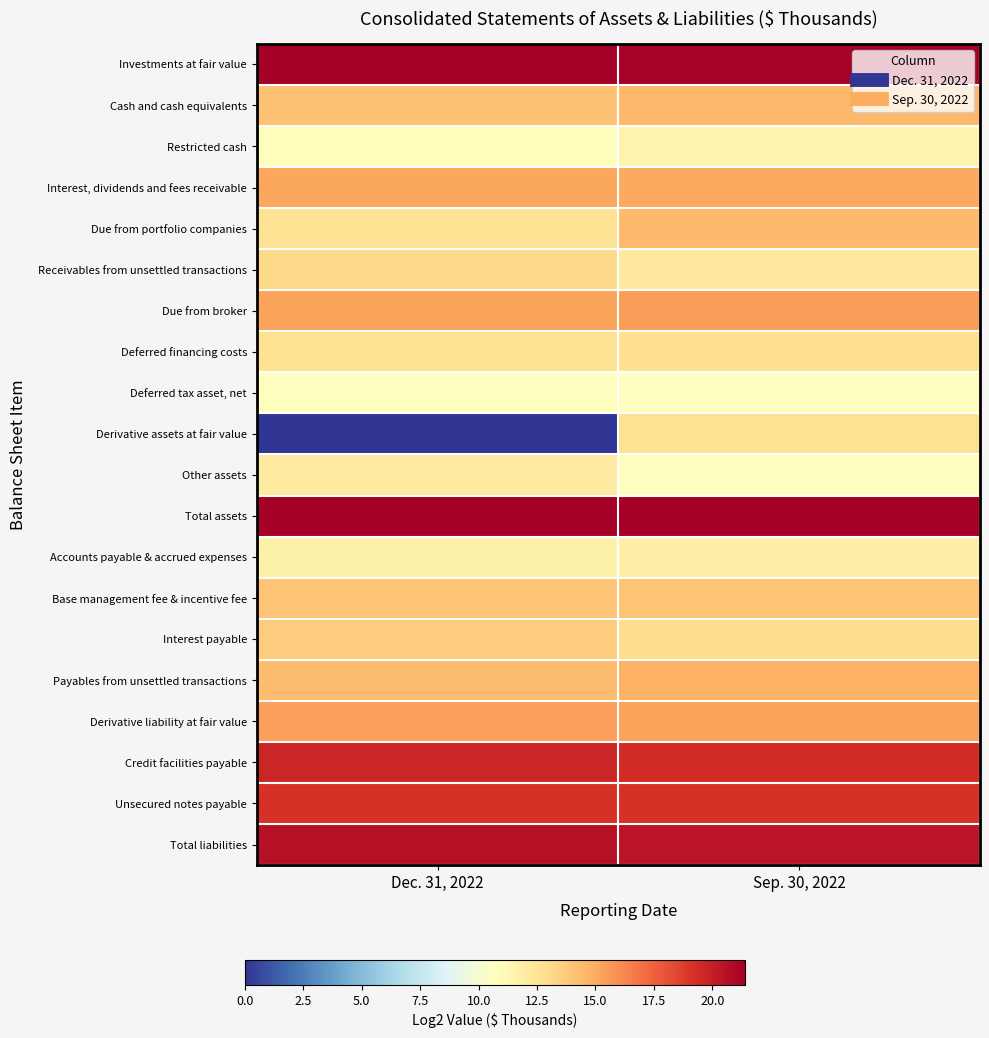

Reading left to right, list all the values displayed in this chart.

Investments at fair value: Dec. 31, 2022=21.3	Sep. 30, 2022=21.3
Cash and cash equivalents: Dec. 31, 2022=14.1	Sep. 30, 2022=14.5
Restricted cash: Dec. 31, 2022=10.9	Sep. 30, 2022=11.5
Interest, dividends and fees receivable: Dec. 31, 2022=15.2	Sep. 30, 2022=15.1
Due from portfolio companies: Dec. 31, 2022=12.6	Sep. 30, 2022=14.5
Receivables from unsettled transactions: Dec. 31, 2022=13.1	Sep. 30, 2022=12.2
Due from broker: Dec. 31, 2022=15.3	Sep. 30, 2022=15.5
Deferred financing costs: Dec. 31, 2022=12.7	Sep. 30, 2022=12.8
Deferred tax asset, net: Dec. 31, 2022=10.8	Sep. 30, 2022=10.7
Derivative assets at fair value: Dec. 31, 2022=0.0	Sep. 30, 2022=12.7
Other assets: Dec. 31, 2022=12.0	Sep. 30, 2022=10.7
Total assets: Dec. 31, 2022=21.4	Sep. 30, 2022=21.3
Accounts payable & accrued expenses: Dec. 31, 2022=11.6	Sep. 30, 2022=11.9
Base management fee & incentive fee: Dec. 31, 2022=14.0	Sep. 30, 2022=14.0
Interest payable: Dec. 31, 2022=13.7	Sep. 30, 2022=13.0
Payables from unsettled transactions: Dec. 31, 2022=14.4	Sep. 30, 2022=14.7
Derivative liability at fair value: Dec. 31, 2022=15.4	Sep. 30, 2022=15.4
Credit facilities payable: Dec. 31, 2022=19.7	Sep. 30, 2022=19.4
Unsecured notes payable: Dec. 31, 2022=19.2	Sep. 30, 2022=19.2
Total liabilities: Dec. 31, 2022=20.6	Sep. 30, 2022=20.4